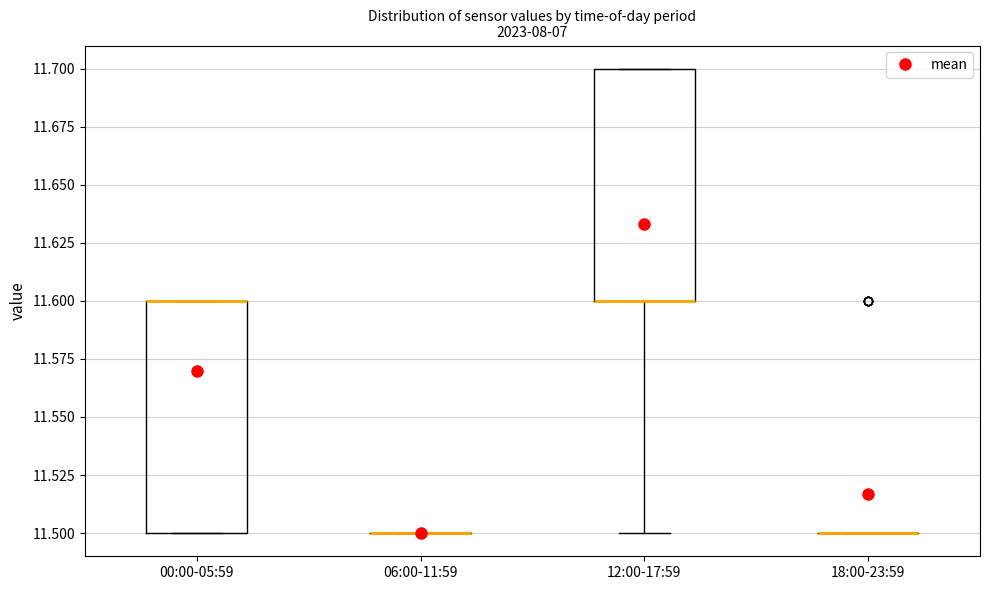

Reading left to right, transcribe this box plot: for each box, give where its median line is, the range the box spans, and where its two whiskers end, as read against the y-axis. The values are not printed on the chart, so give them approximately, as read against the axis.

00:00-05:59: median 11.6 (drawn on the box's upper edge), box 11.5 to 11.6, whiskers 11.5 to 11.6
06:00-11:59: box collapsed to a line at 11.5, whiskers 11.5 to 11.5
12:00-17:59: median 11.6 (drawn on the box's lower edge), box 11.6 to 11.7, whiskers 11.5 to 11.7
18:00-23:59: box collapsed to a line at 11.5, whiskers 11.5 to 11.5